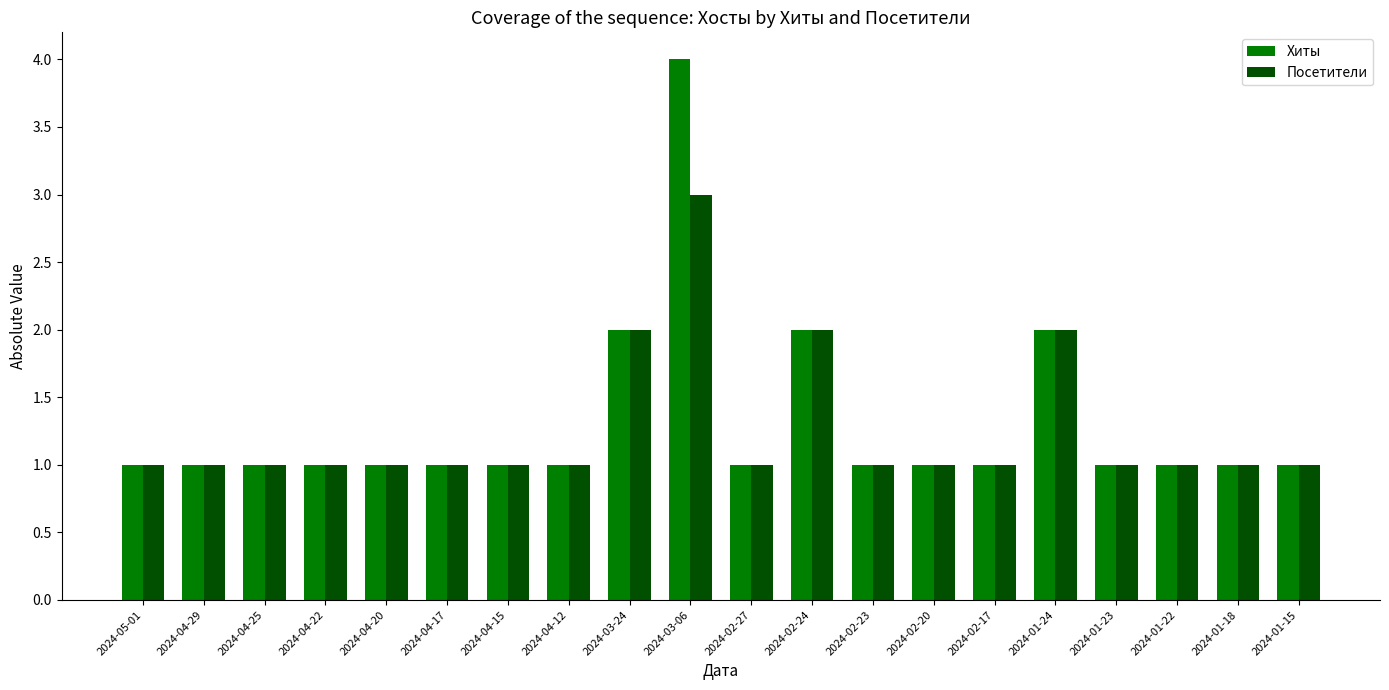

The Посетители series shows 0 at 2024-05-01. True or false?

False